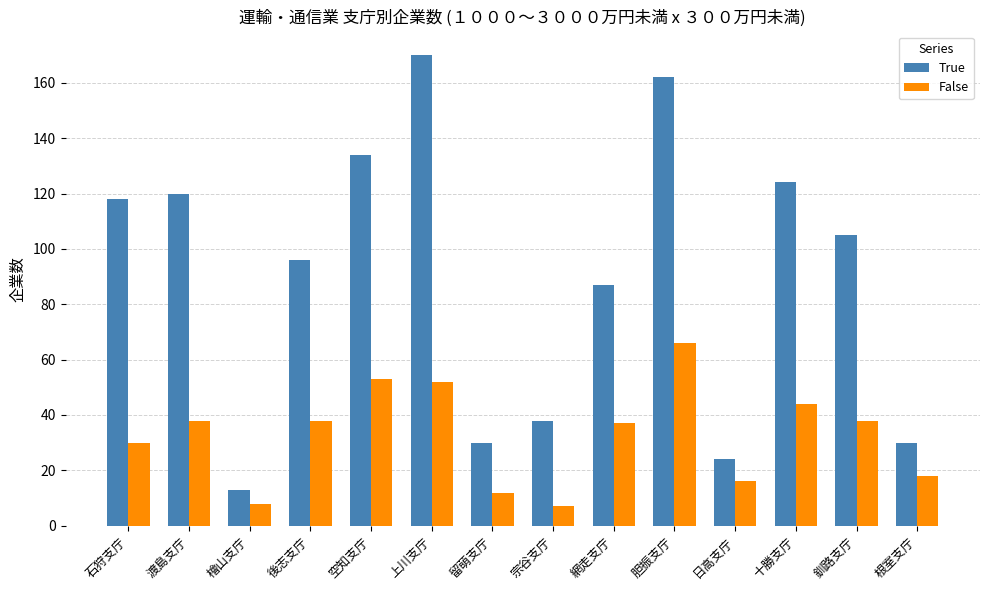

Count the number of categories in the chart.

14